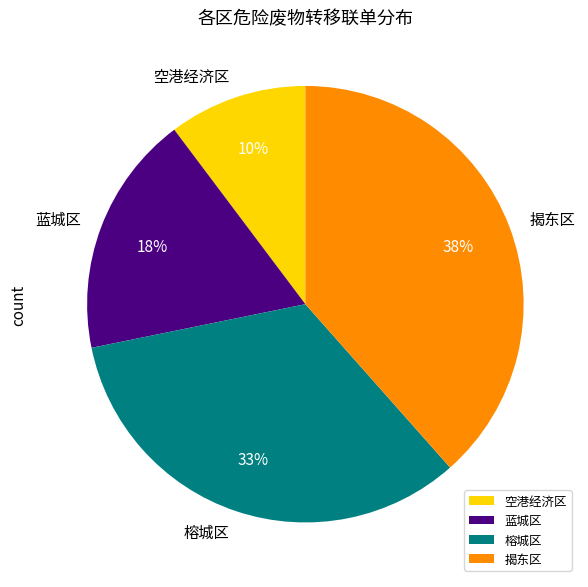

True or false: 揭东区 accounts for 53% of the total.

False